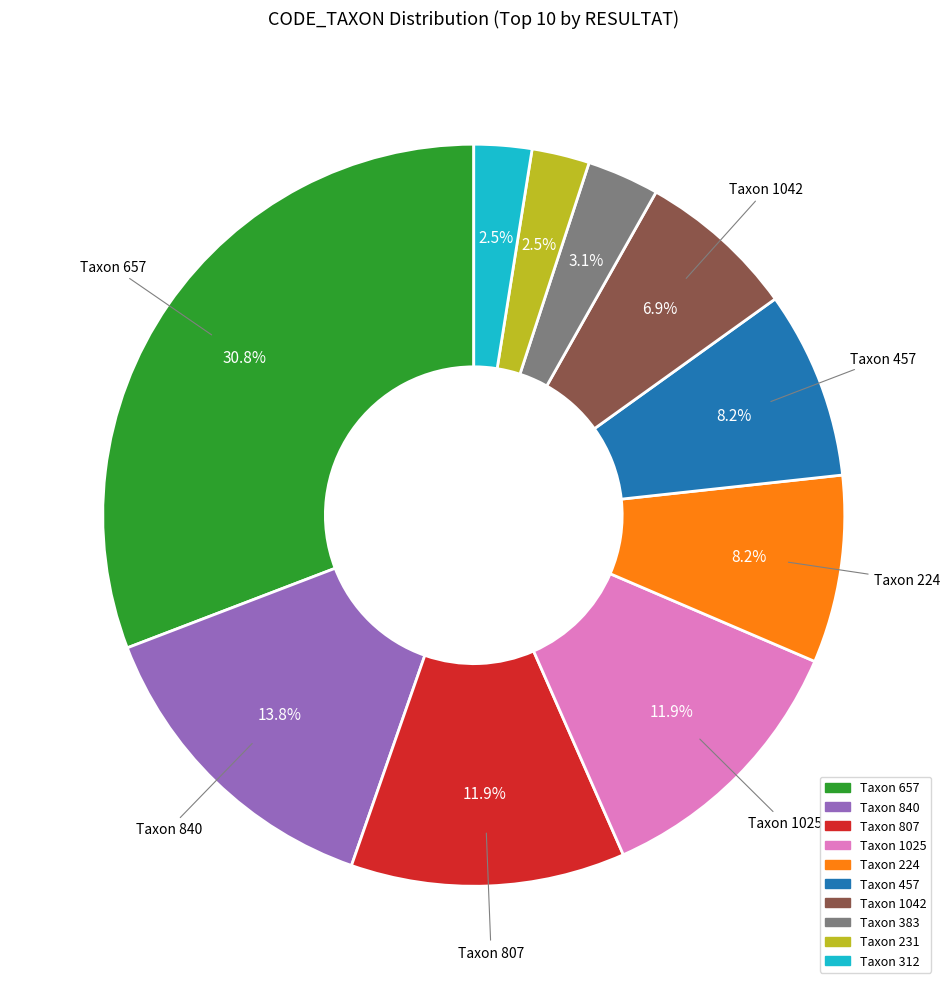

Count the number of slices in the pie.

10